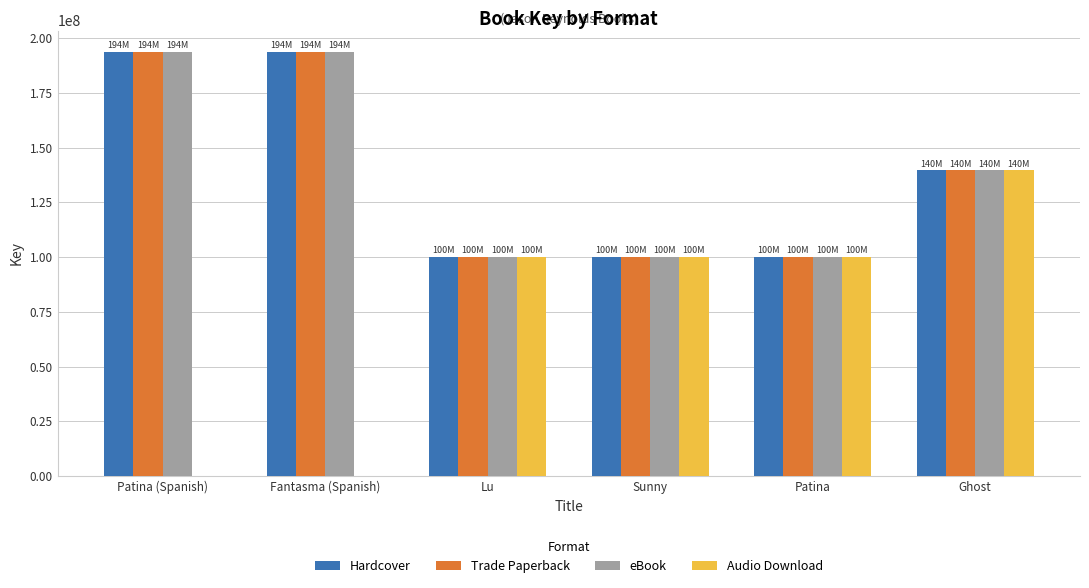

Where is Hardcover nearest to the value 147005015?

Ghost